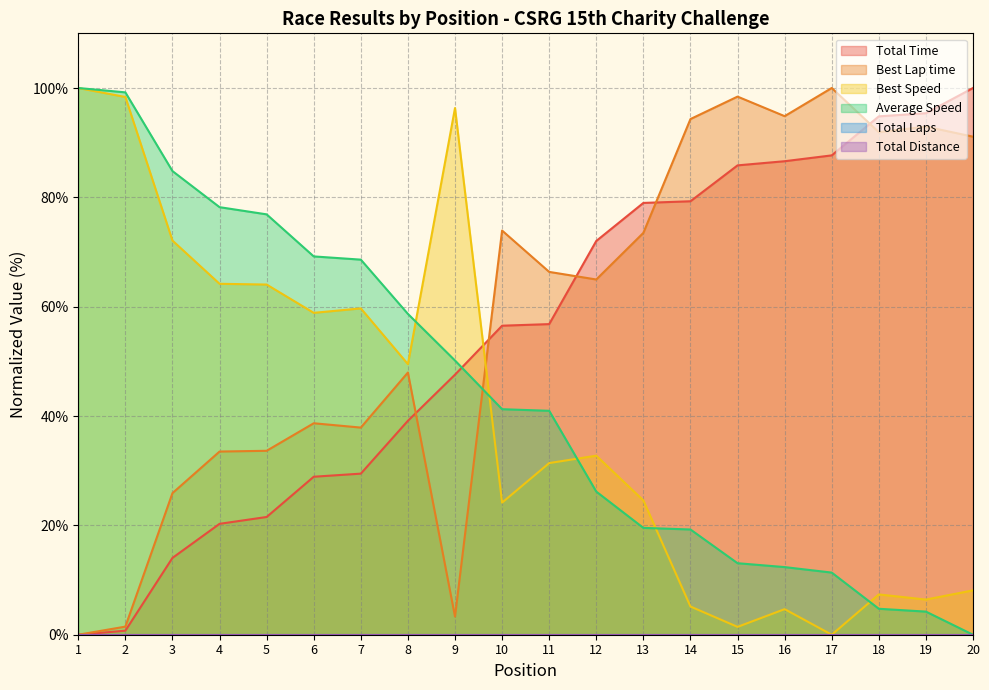

Which series has the largest range (max minus min)?

Total Time